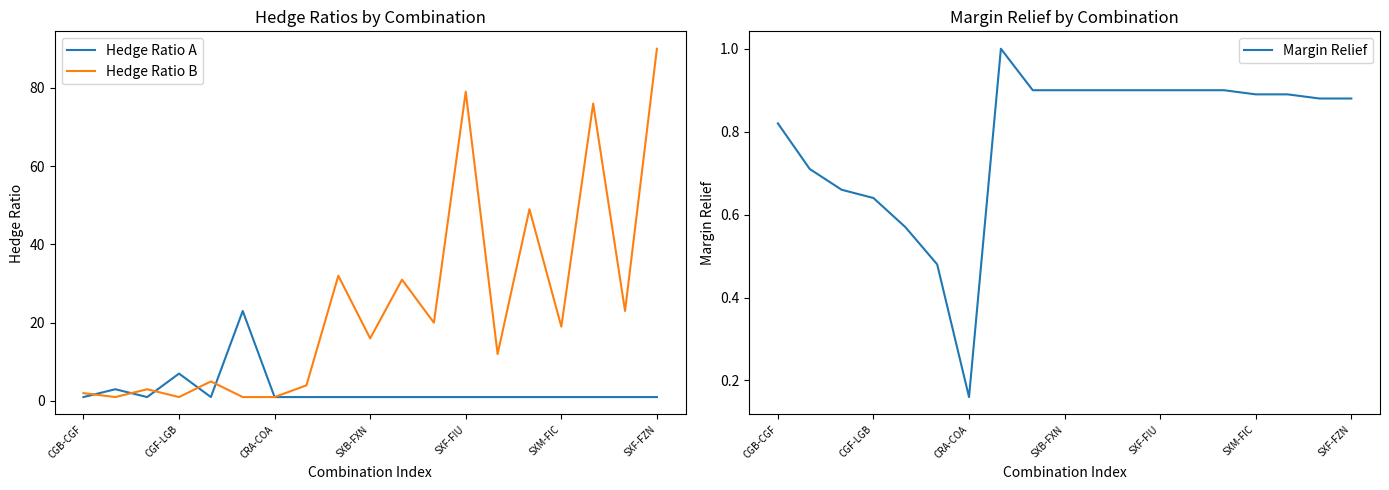

What is the maximum value for Hedge Ratio A?

23